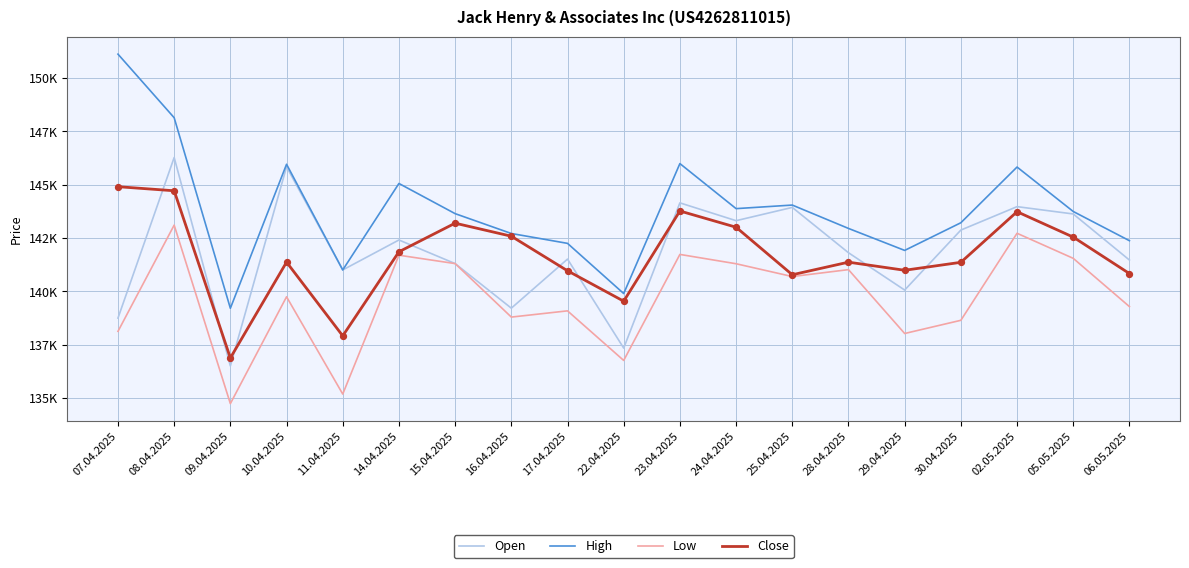

Is this an area chart (filled region under the line)?

No